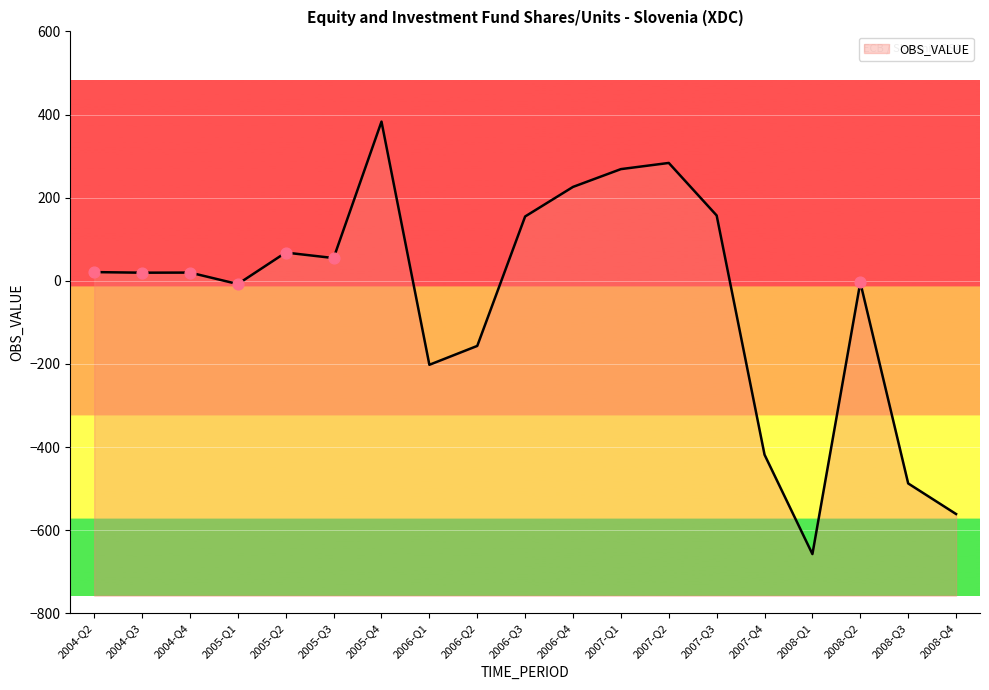

Approximately how many times larger is the value at 2006-Q3 compared to 2005-Q4?

0.4